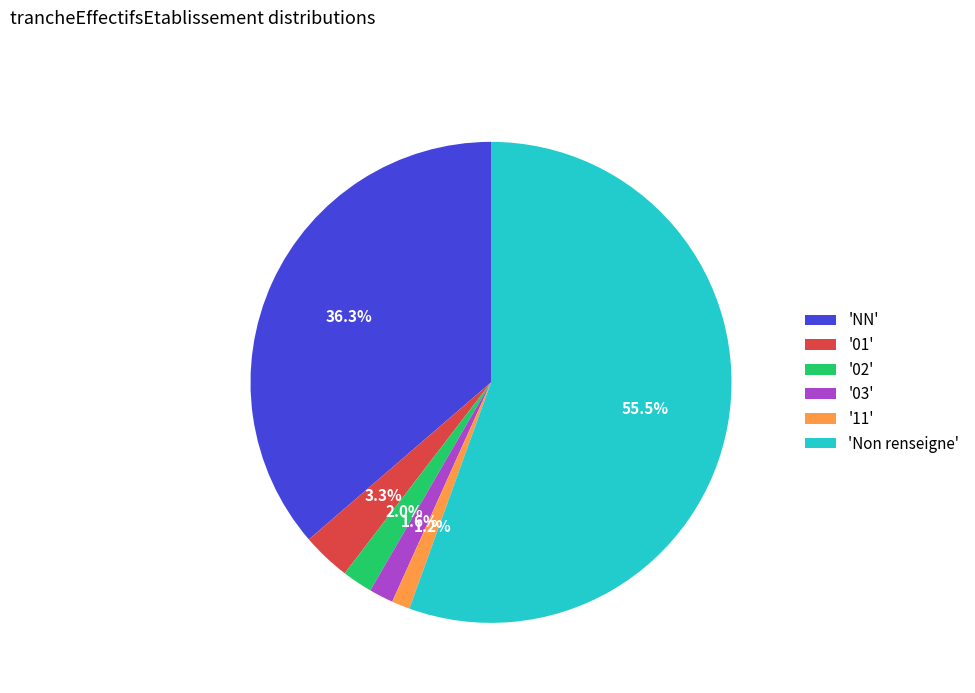

How many segments does this pie chart have?

6